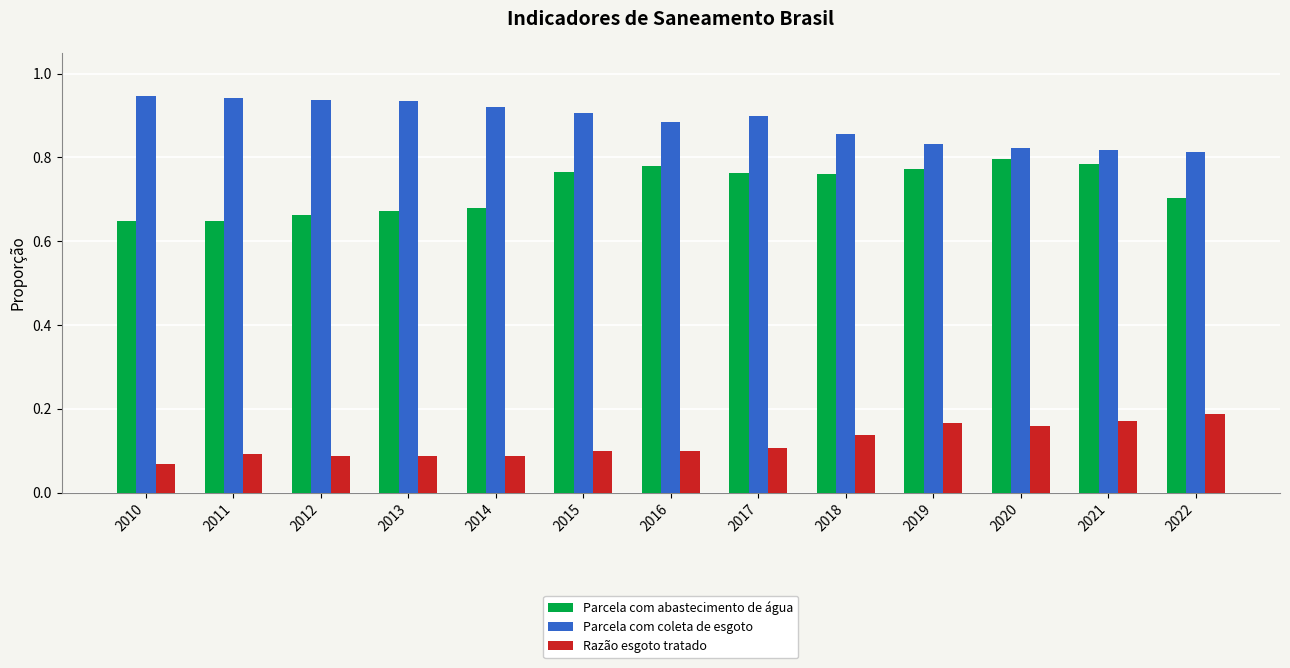

What is the sum of all Parcela com abastecimento de água values?

9.4